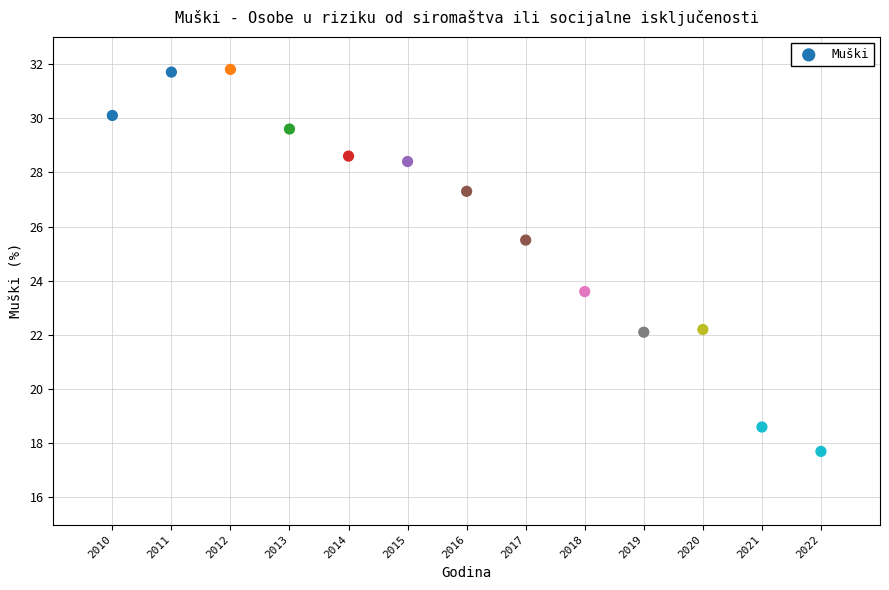

What is the range of X values (max minus min)?

12.0